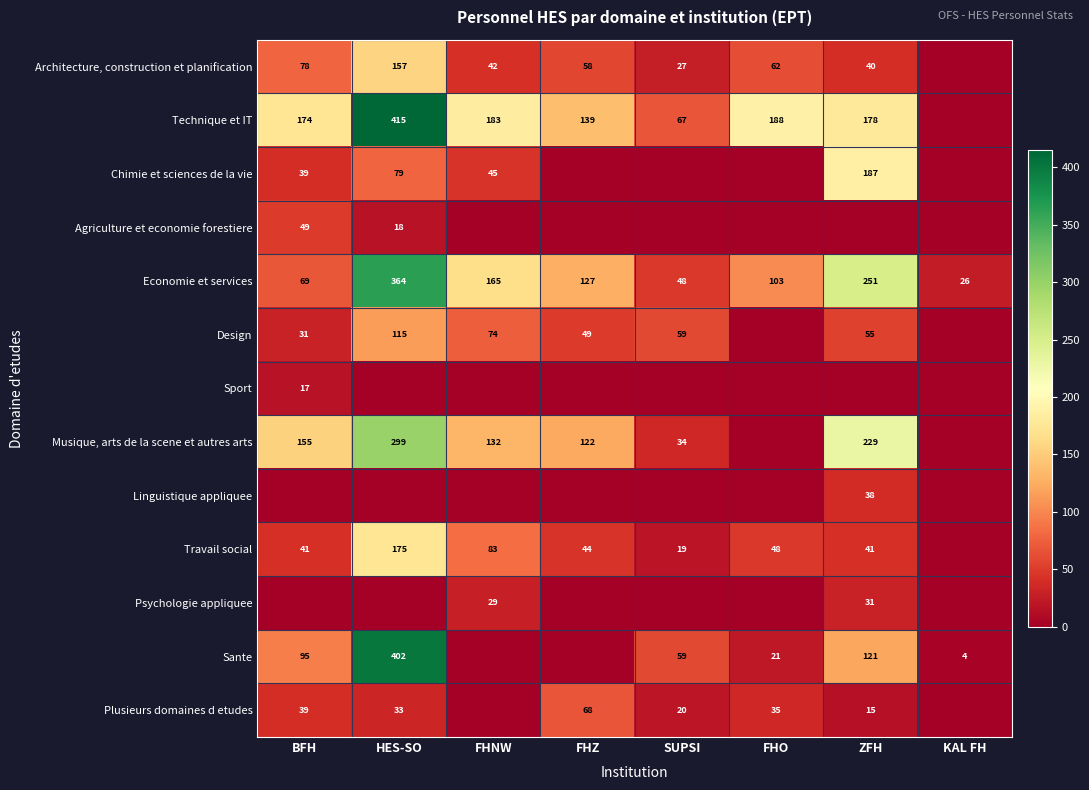

Is the value of Architecture, construction et planification at BFH greater than the value of Plusieurs domaines d etudes at SUPSI?

Yes